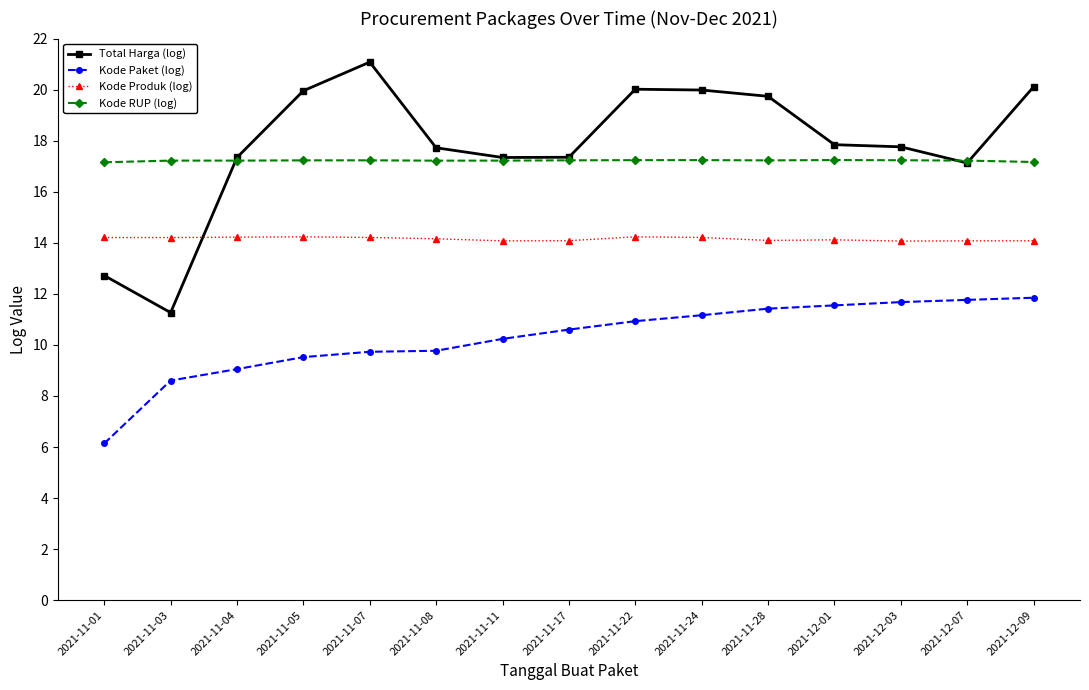

What is the label of the 13th point from the left?

2021-12-03